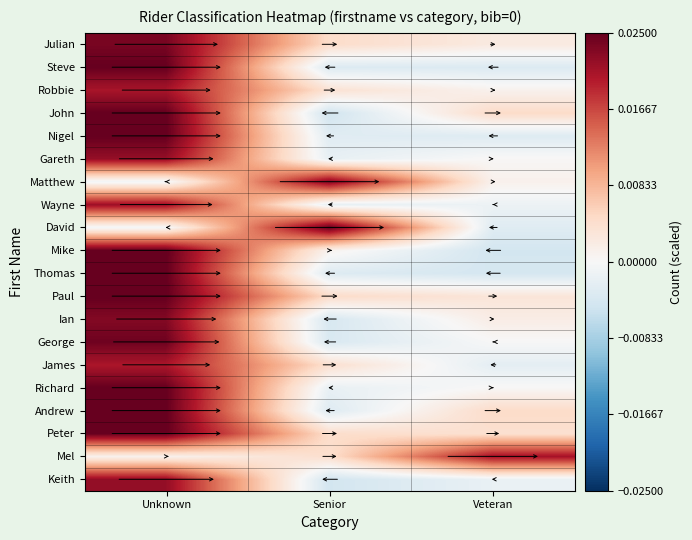

At Senior, list the series in order from largest to smallest.

David, Matthew, Paul, Julian, Peter, Mel, James, Robbie, Mike, Richard, Gareth, Wayne, Nigel, Andrew, Thomas, Steve, George, Ian, Keith, John